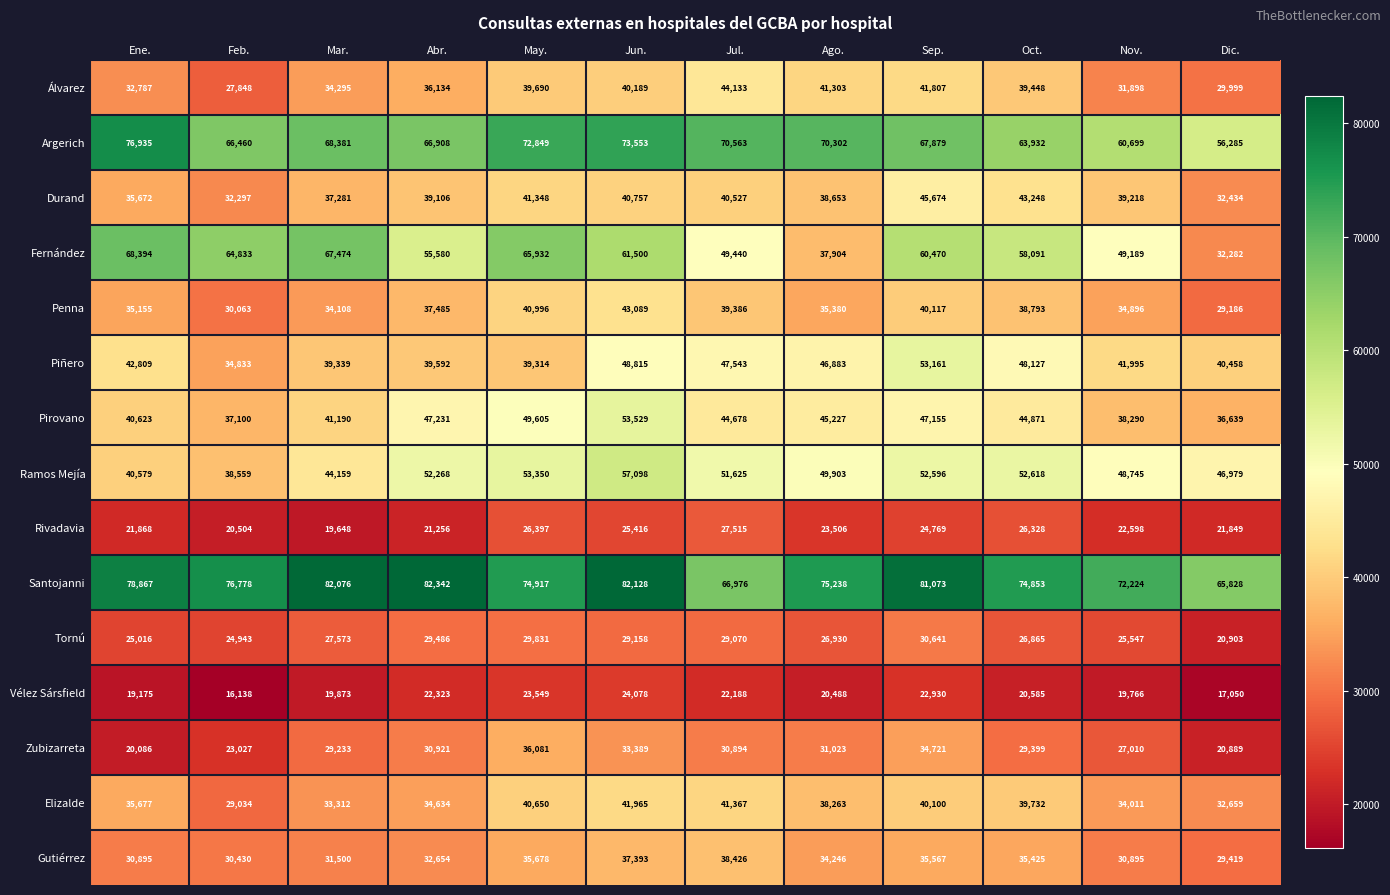

Which category has the lowest value in the Ramos Mejía series?

Feb.